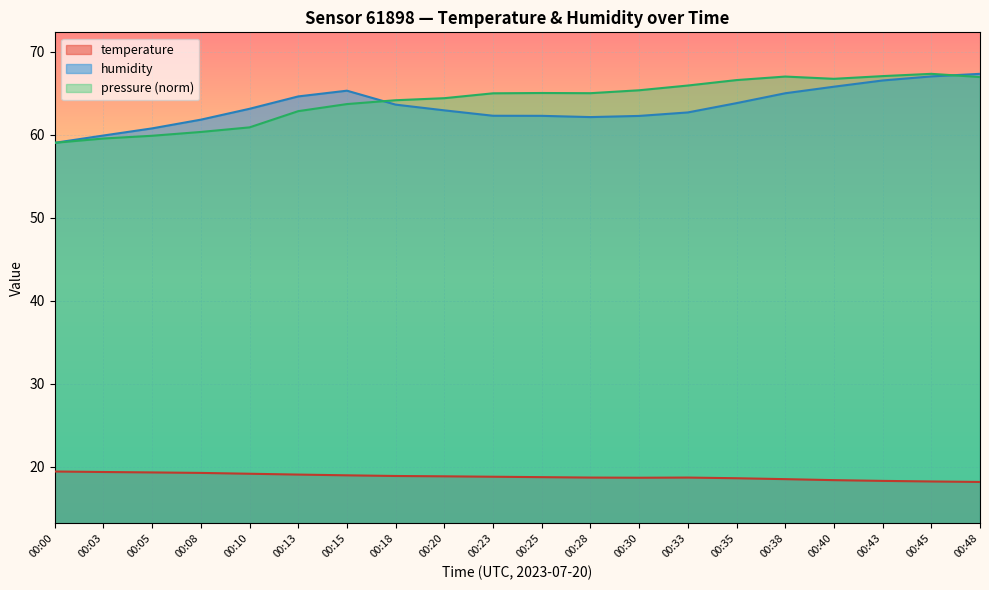

List the labels in order of temperature value, largest first.

00:00, 00:03, 00:05, 00:08, 00:10, 00:13, 00:15, 00:18, 00:20, 00:23, 00:25, 00:28, 00:33, 00:30, 00:35, 00:38, 00:40, 00:43, 00:45, 00:48